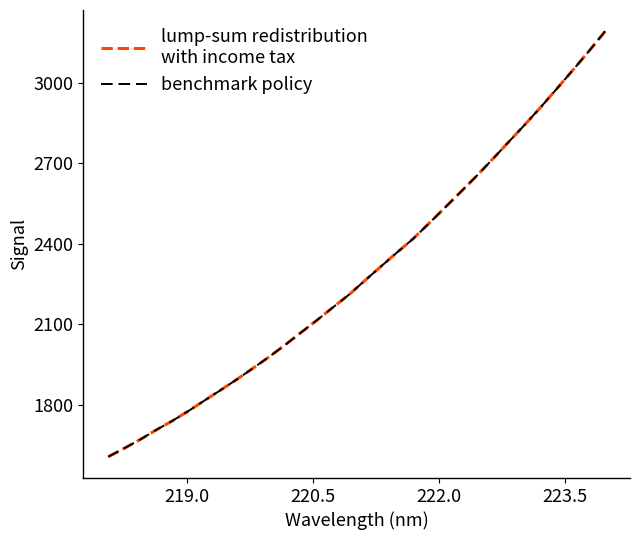

Does the chart display data point markers on the line(s)?

No